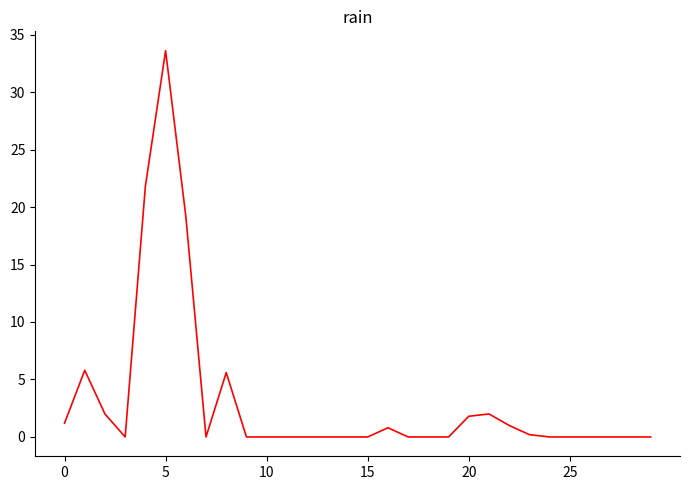

What is the difference between the maximum and minimum values?

33.6